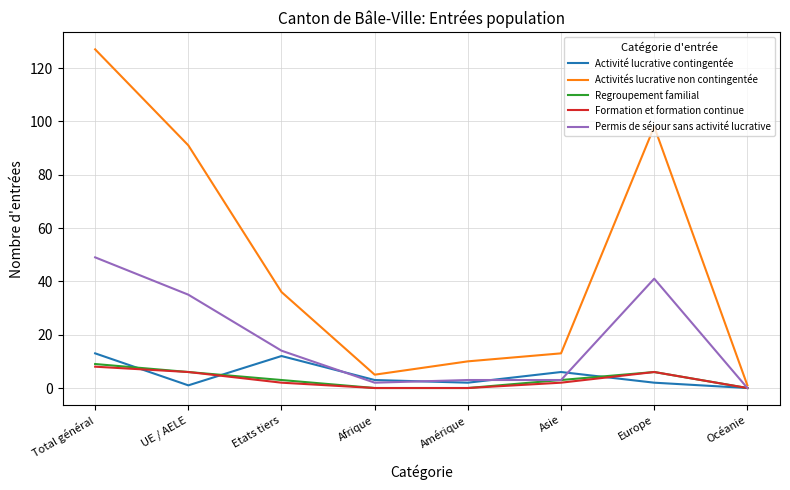

What is the sum of all Formation et formation continue values?

24